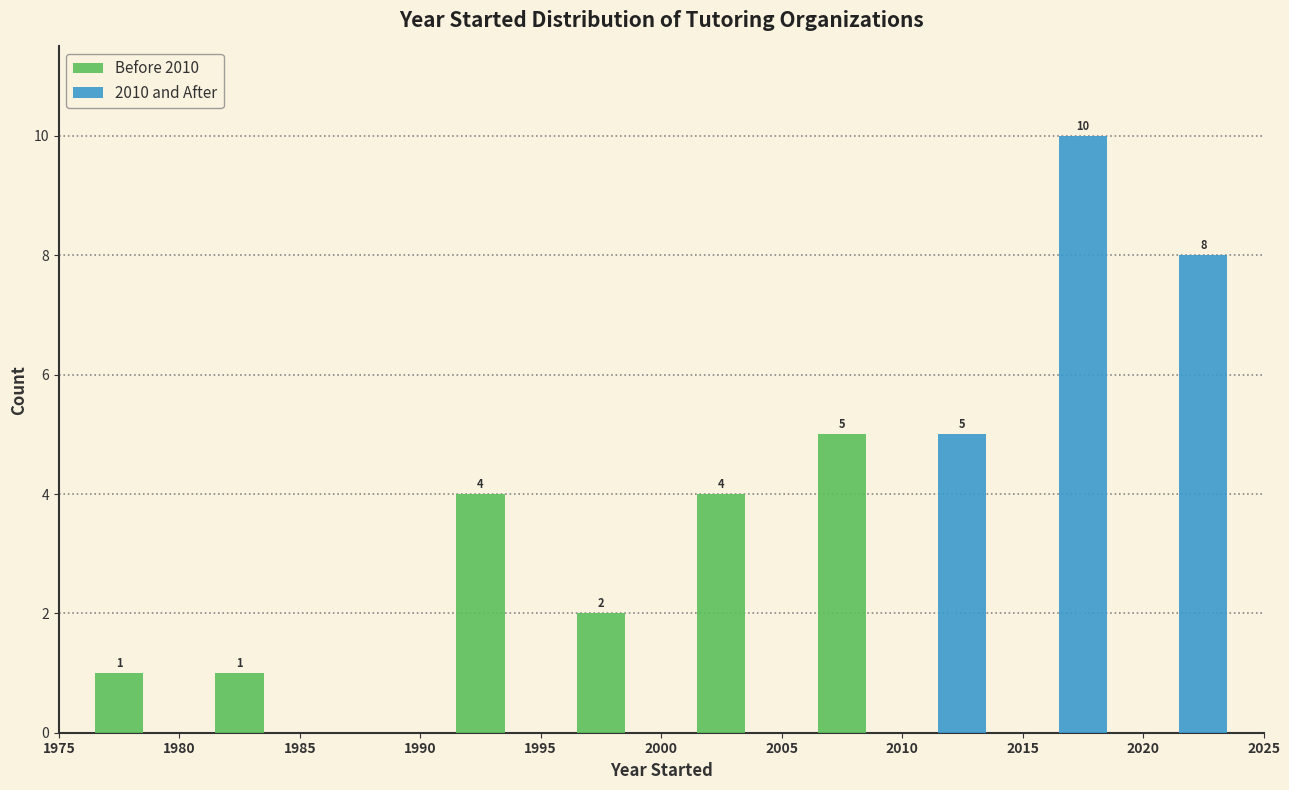

Which range on the x-axis has the tallest stacked bar (by total height)?

2015 to 2020